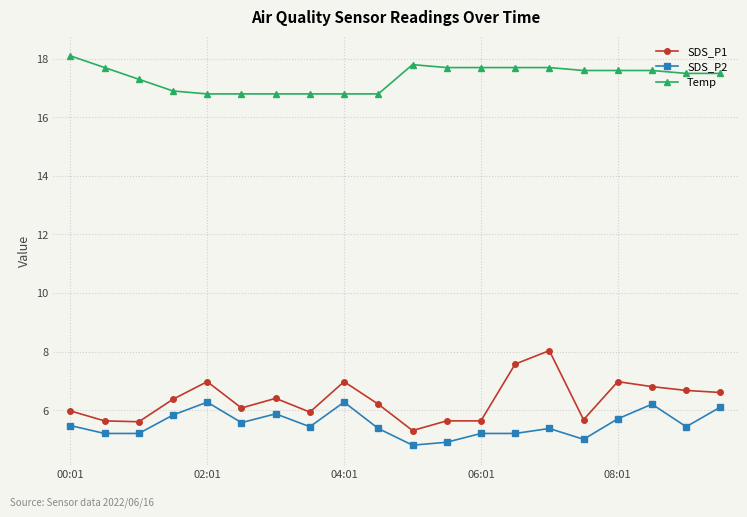

What is the value of the Temp point at the 19th from the left?

17.5